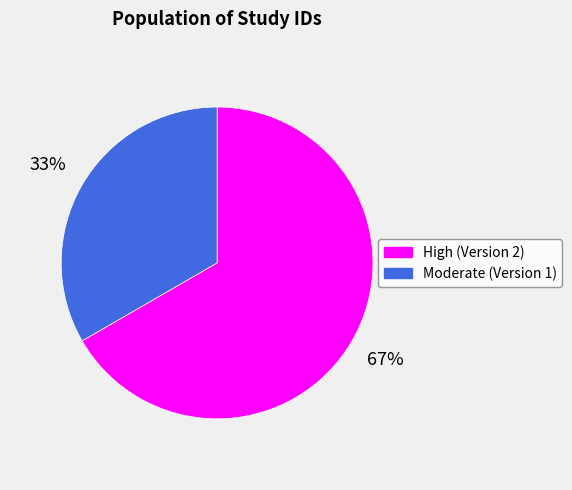

Is there any slice that represents more than half of the pie?

Yes